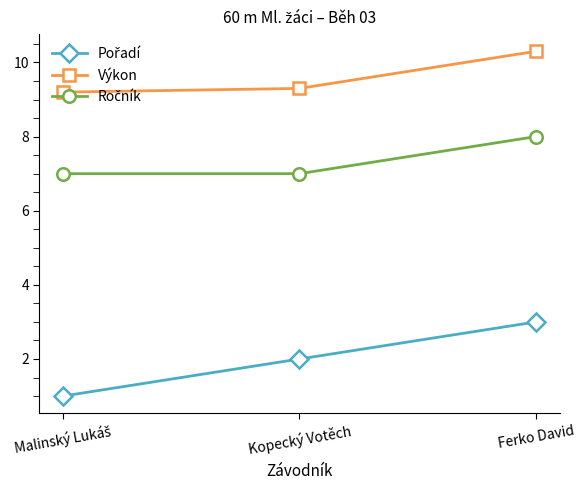

Which category has the highest value across all series?

Ferko David